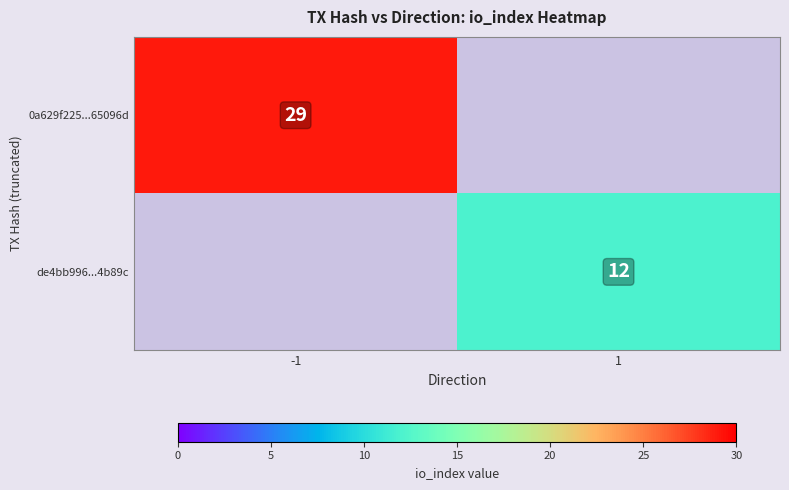

The value of 0a629f225...65096d at -1 is 16. True or false?

False